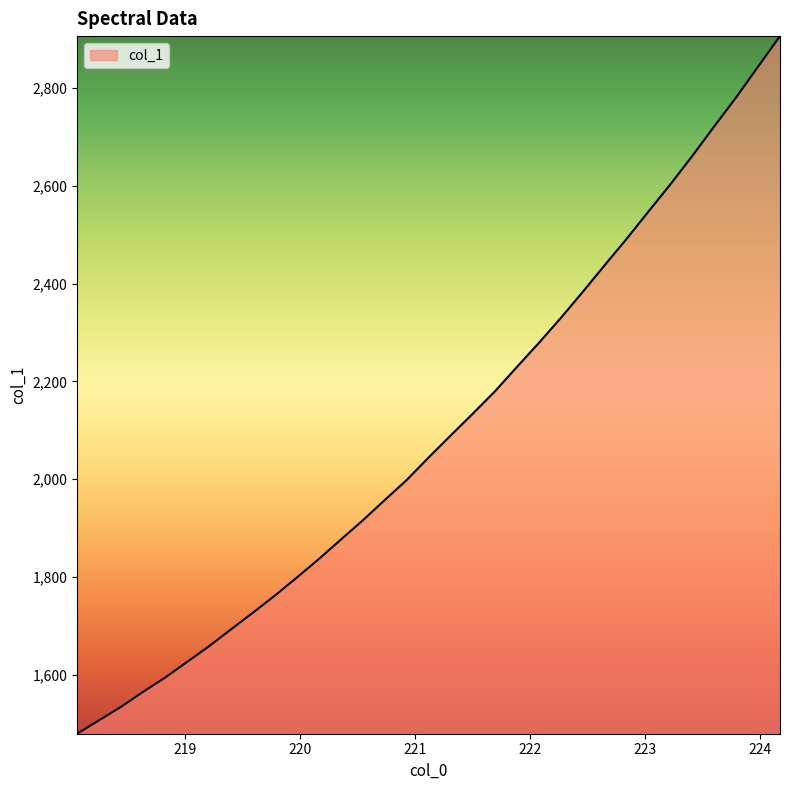

How many lines are shown in the chart?

1